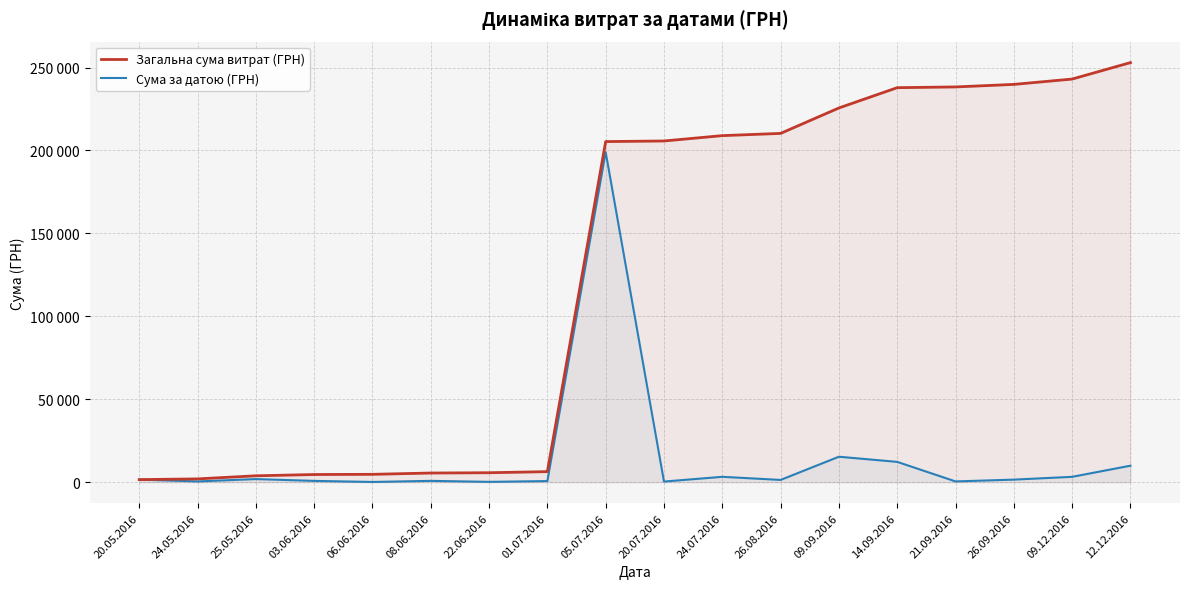

Reading left to right, extract all data points from this chart.

Загальна сума витрат (ГРН): 1535.0	1973.5	3838.1	4605.1	4725.1	5508.1	5691.1	6346.1	205346.1	205707.9	208932.0	210276.6	225615.7	237846.9	238293.9	239822.3	243039.3	252967.3
Сума за датою (ГРН): 1535.0	438.5	1864.7	767.0	120.0	783.0	183.0	655.0	199000.0	361.8	3224.1	1344.6	15339.0	12231.2	447.0	1528.5	3217.0	9928.0